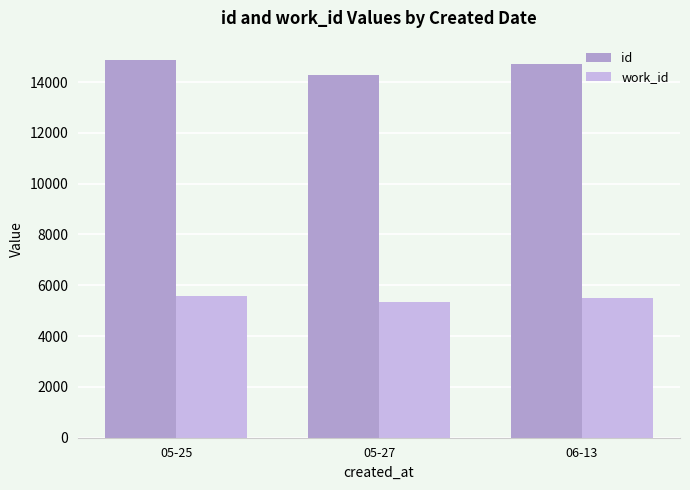

What is the label of the 2nd bar from the right?

05-27